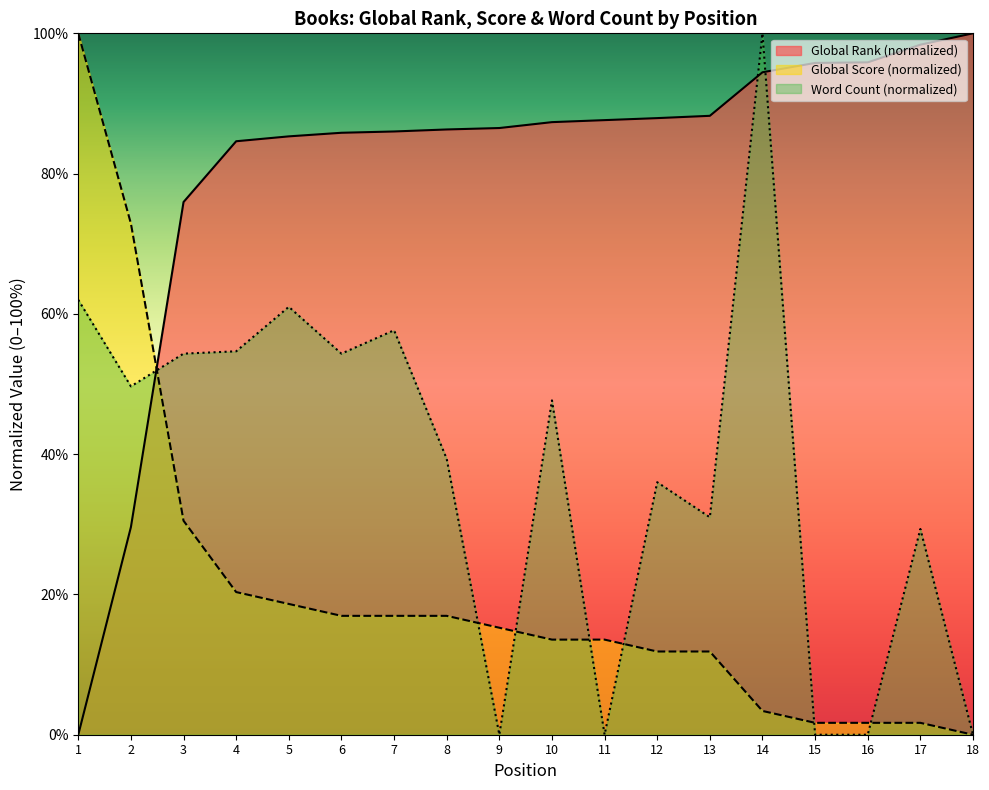

True or false: Global Rank and Word Count intersect in this chart.

True